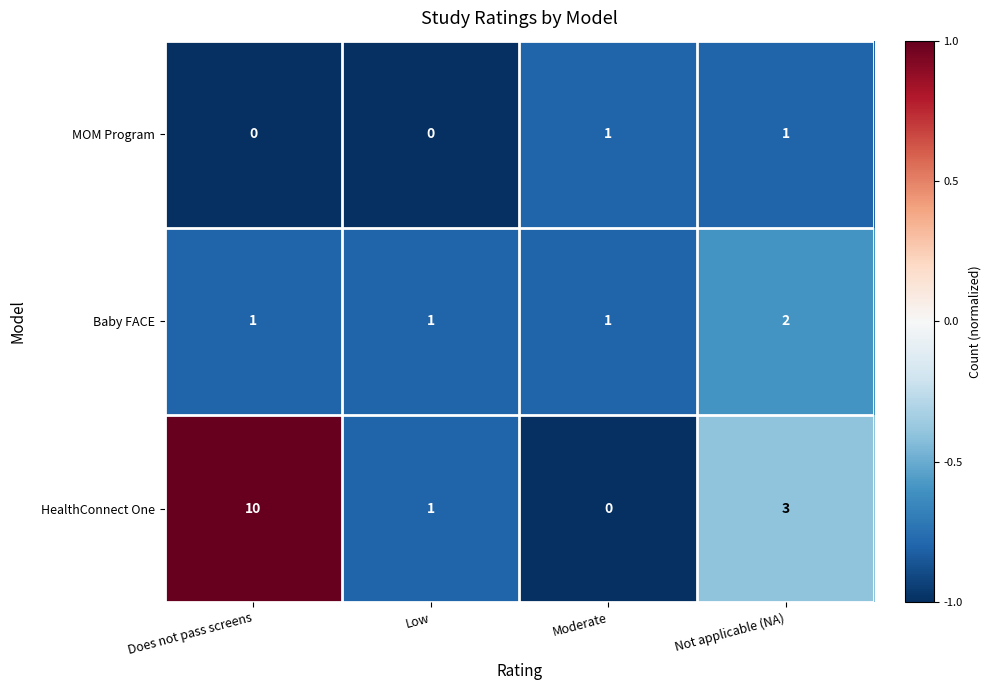

Reading left to right, transcribe all the data shown in this chart.

MOM Program: Does not pass screens=0	Low=0	Moderate=1	Not applicable (NA)=1
Baby FACE: Does not pass screens=1	Low=1	Moderate=1	Not applicable (NA)=2
HealthConnect One: Does not pass screens=10	Low=1	Moderate=0	Not applicable (NA)=3